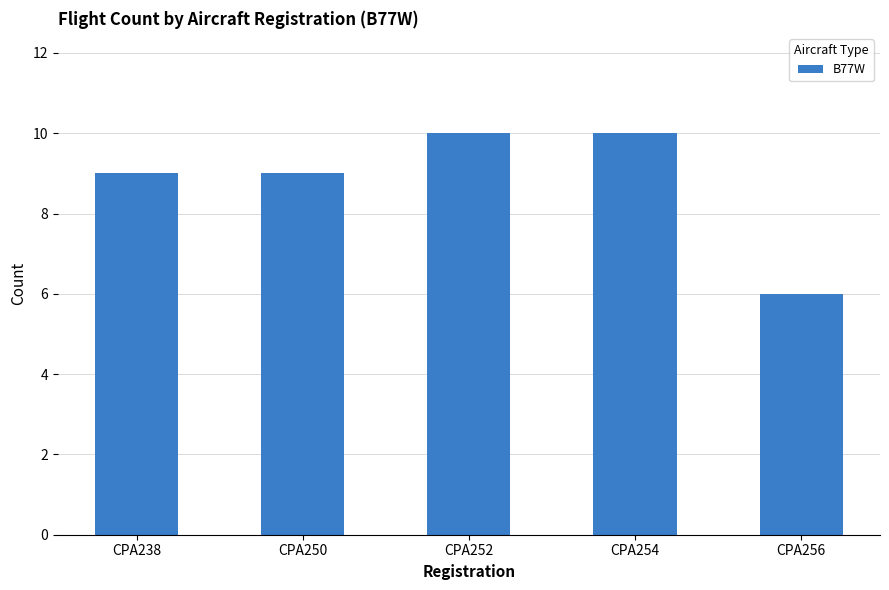

What is the greatest value displayed?

10